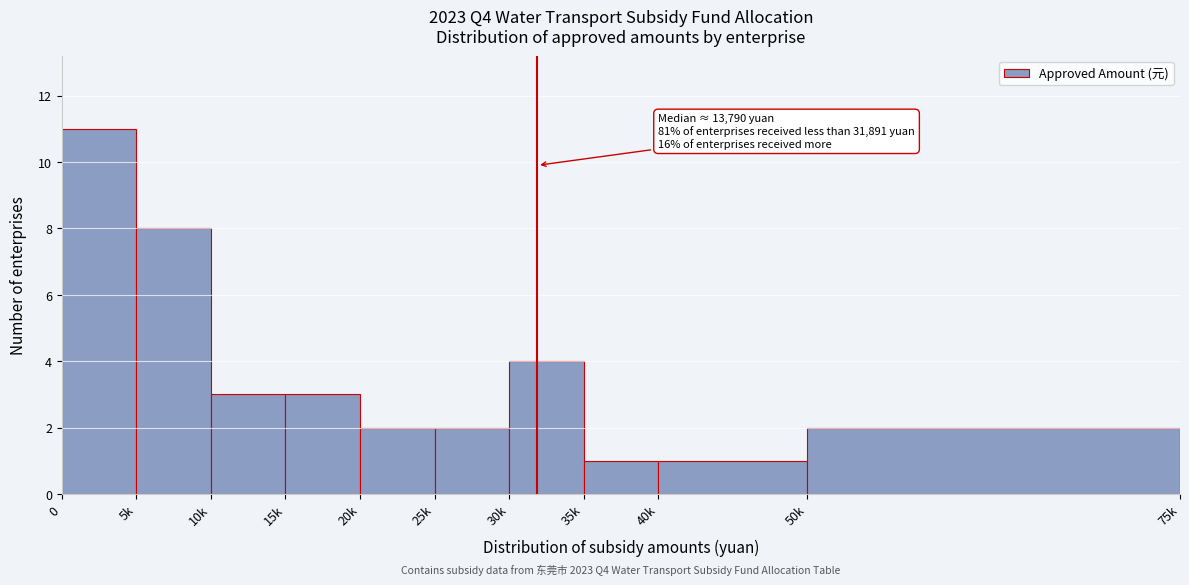

Reading left to right, extract all data points from this chart.

0=11	5k=8	10k=3	15k=3	20k=2	25k=2	30k=4	35k=1	40k=1	50k=2